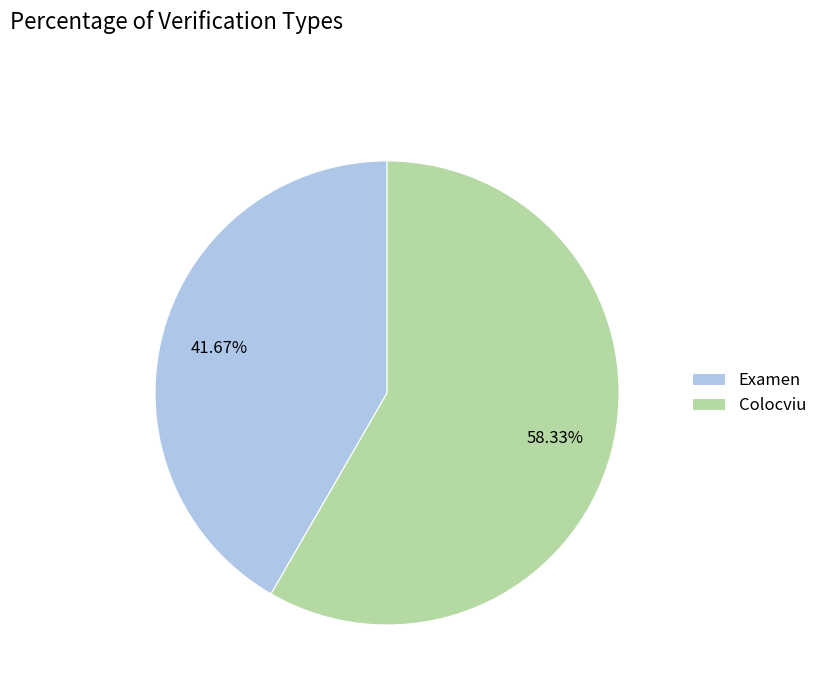

How much of the chart is everything except Colocviu?

41.7%